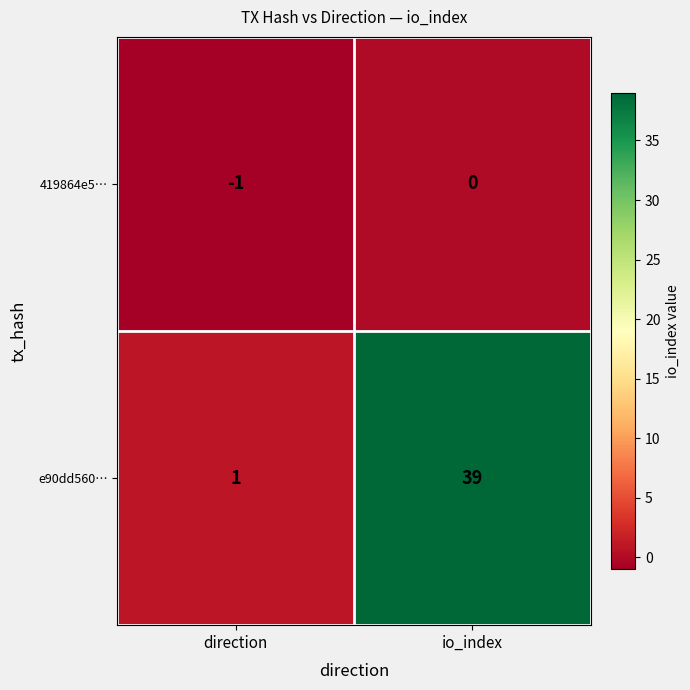

At io_index, list the series in order from smallest to largest.

419864e5…, e90dd560…